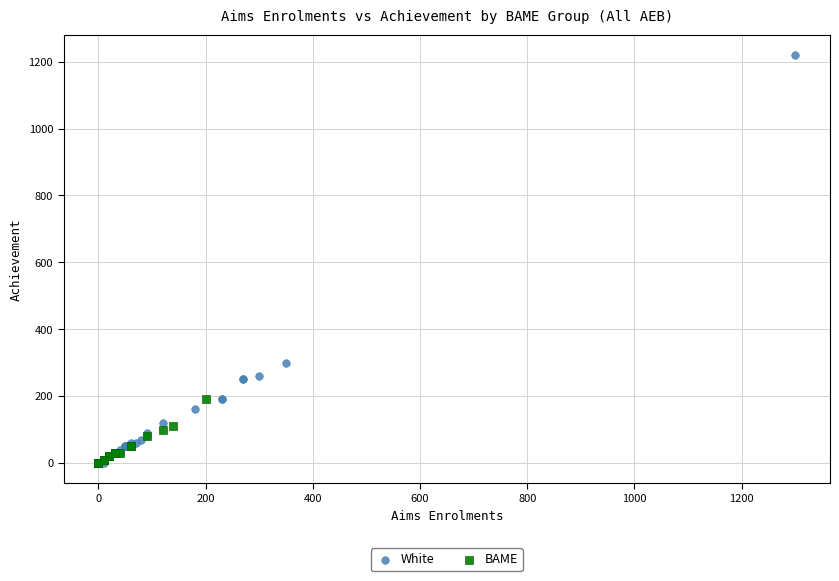

Which series has the widest spread of Y values?

White